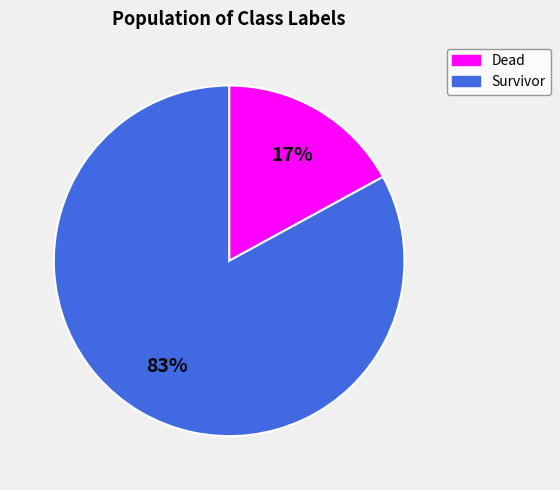

Is there any slice that represents more than half of the pie?

Yes